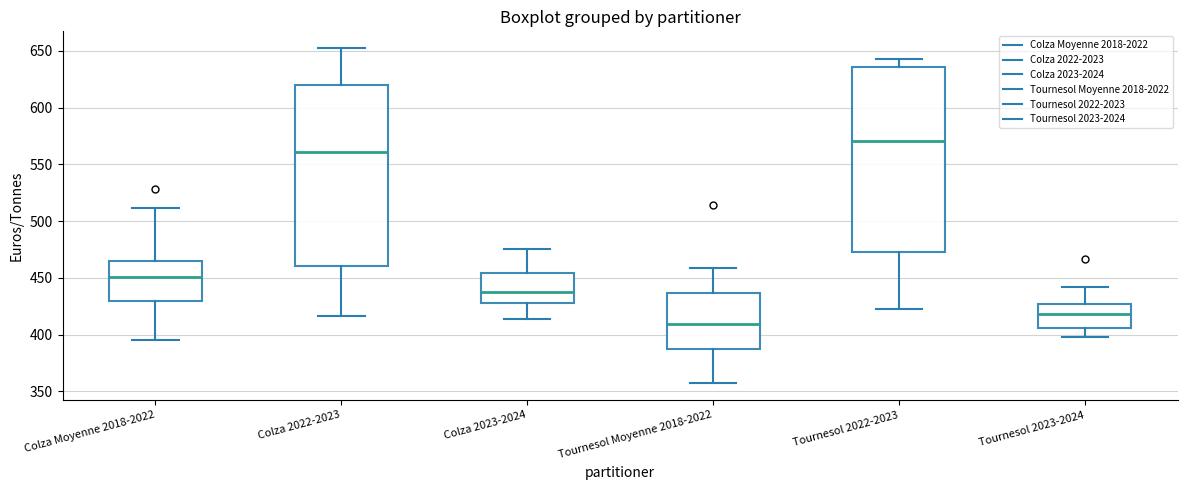

Where is the lower edge of the box for Tournesol Moyenne 2018-2022 on the y-axis? The values are not printed on the chart, so give them approximately, as read against the axis.

390